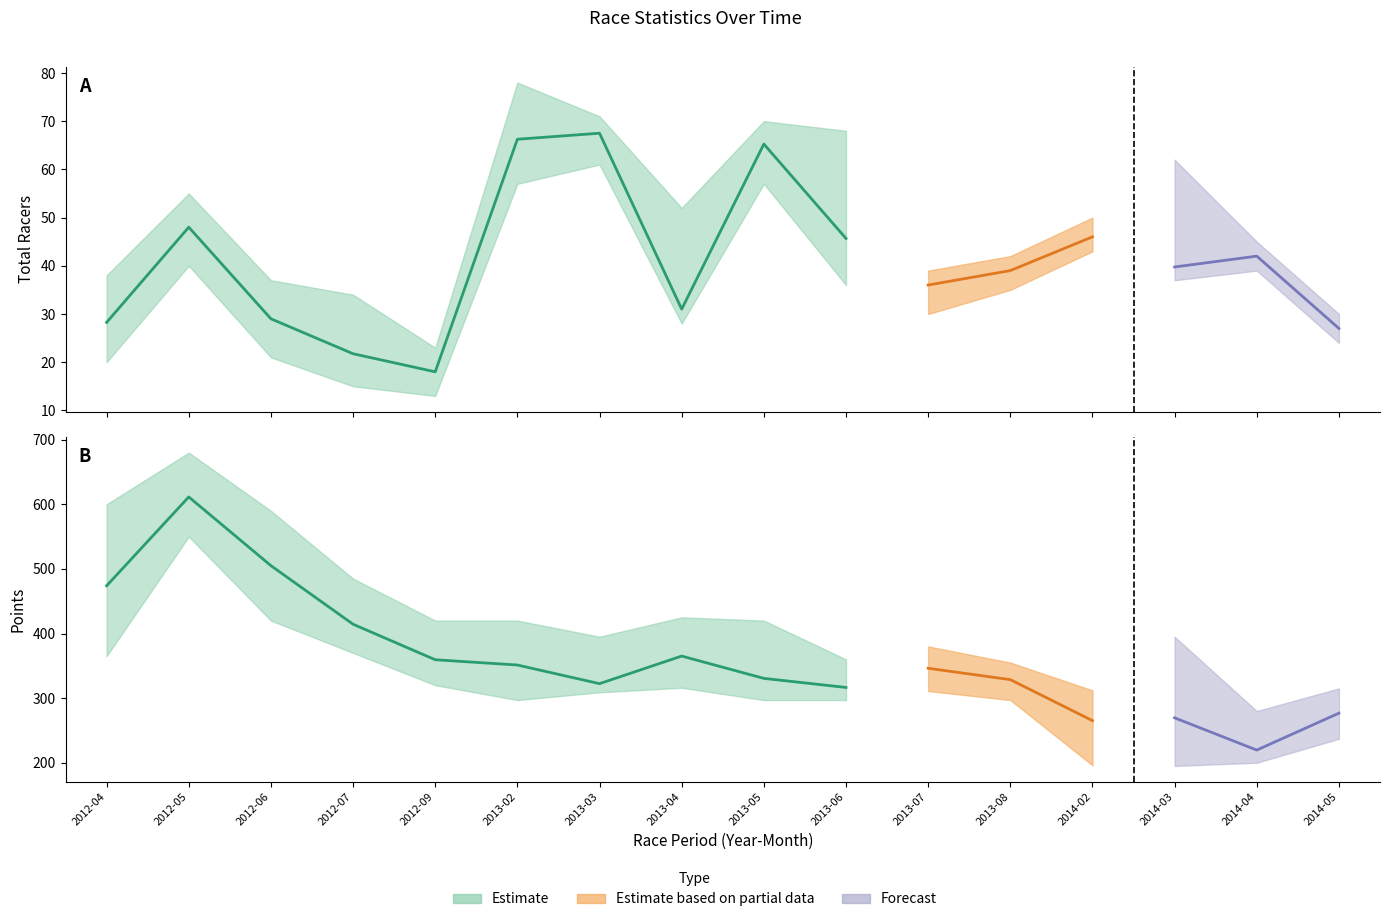

What is the difference between the second highest and minimum values in the Total Racers series?

48.2